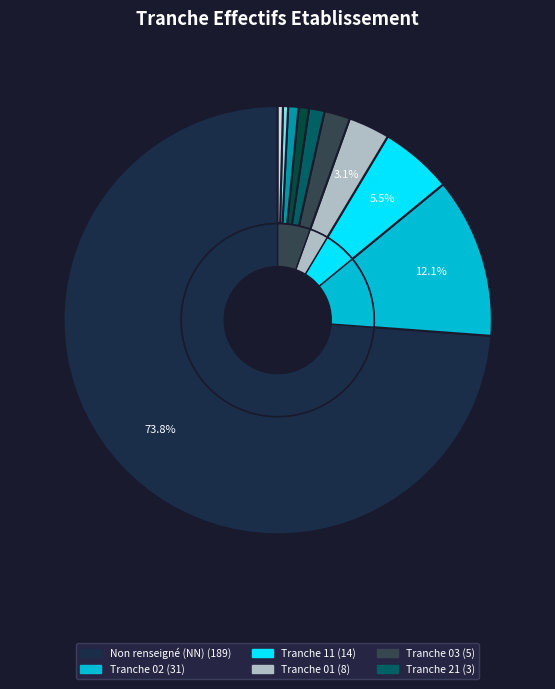

Count the number of slices in the pie.

10